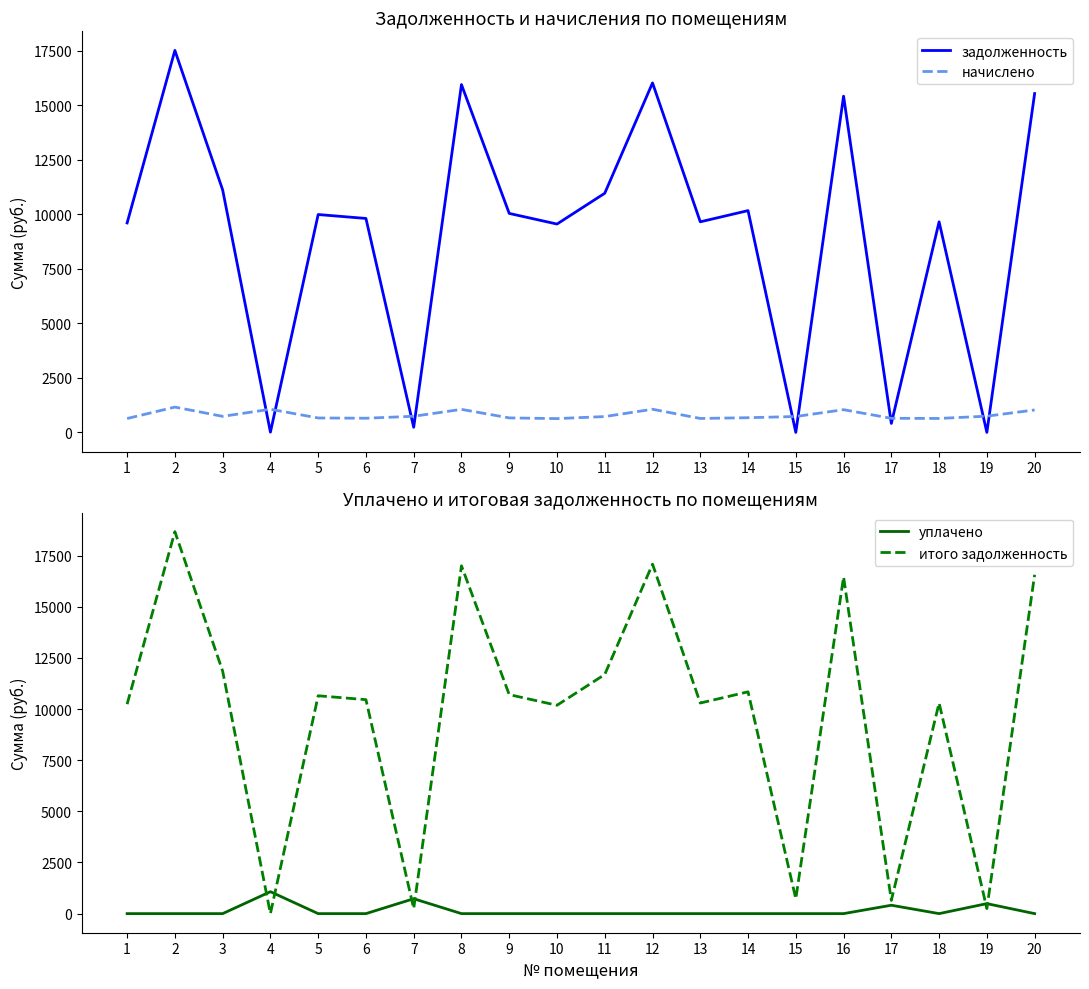

True or false: итого задолженность and начислено cross at least once.

True